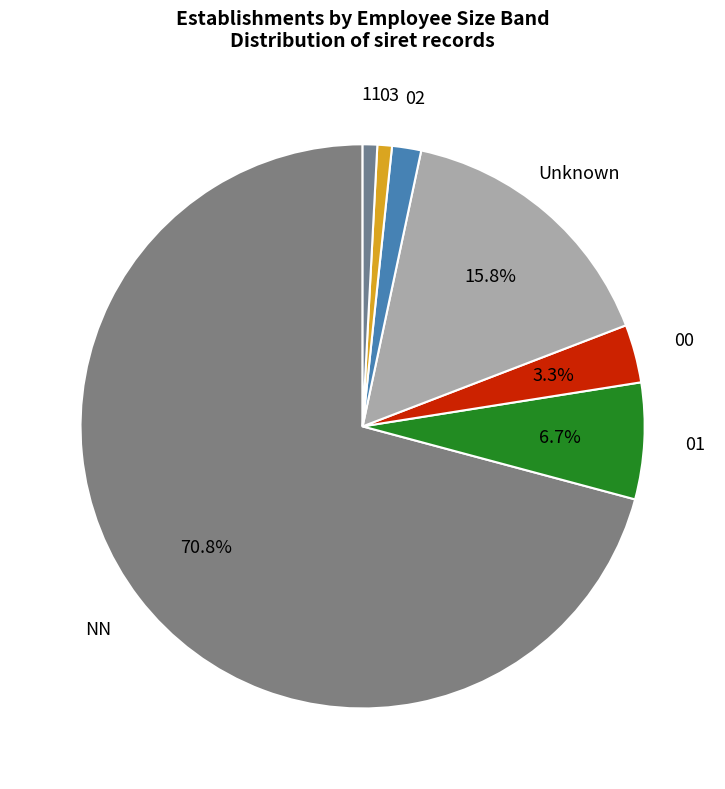

Which has a higher value, 00 or Unknown?

Unknown